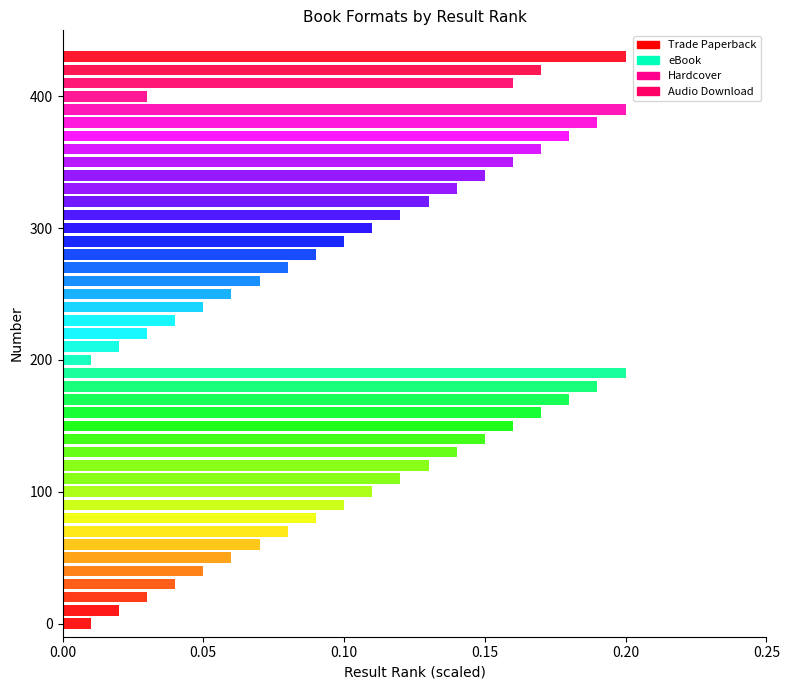

What is the smallest value displayed?

1